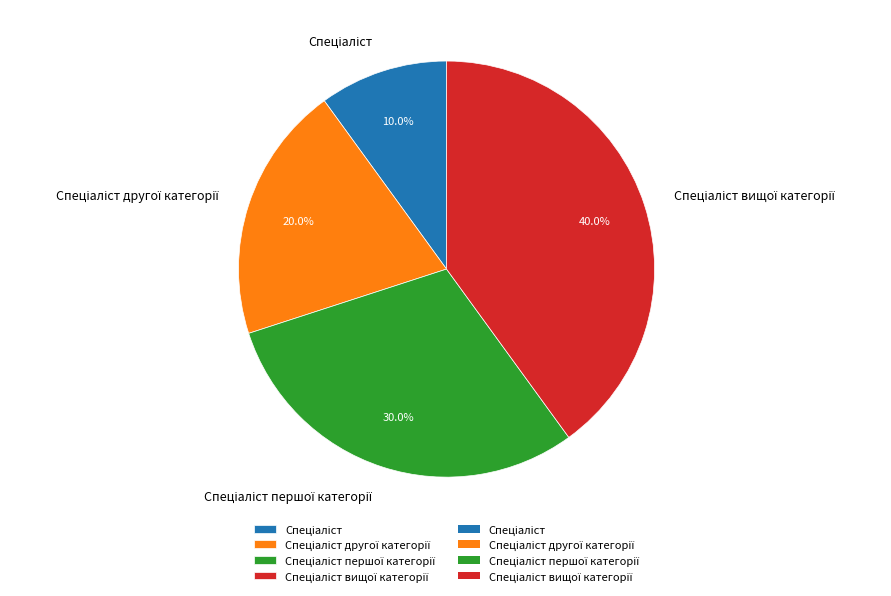

Does any single category account for the majority?

No